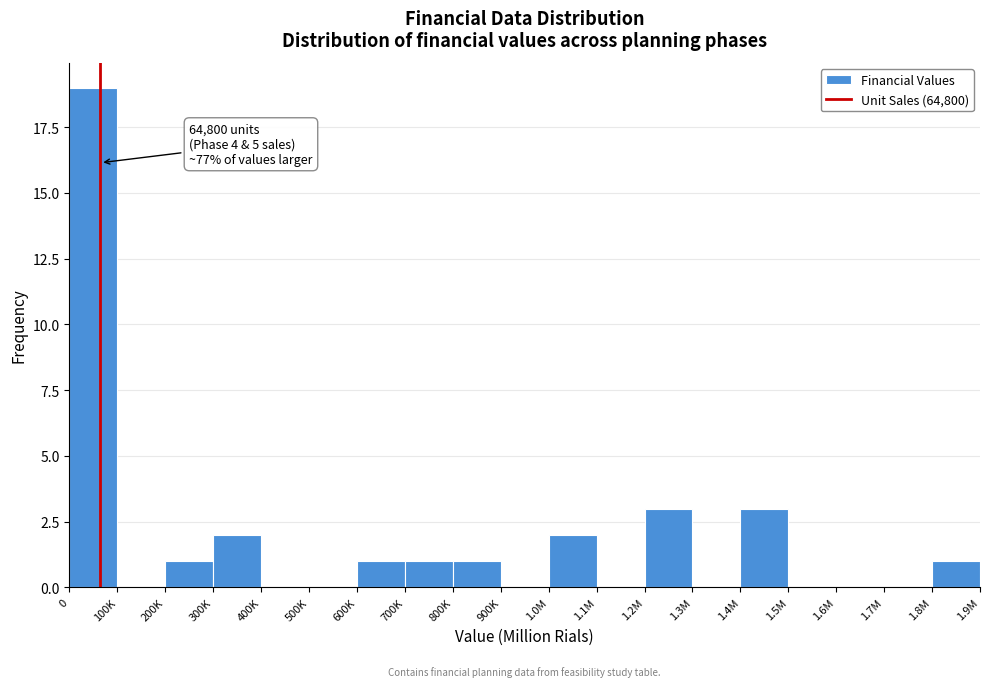

Reading left to right, transcribe all the data shown in this chart.

0=19	100K=0	200K=1	300K=2	400K=0	500K=0	600K=1	700K=1	800K=1	900K=0	1.0M=2	1.1M=0	1.2M=3	1.3M=0	1.4M=3	1.5M=0	1.6M=0	1.7M=0	1.8M=1